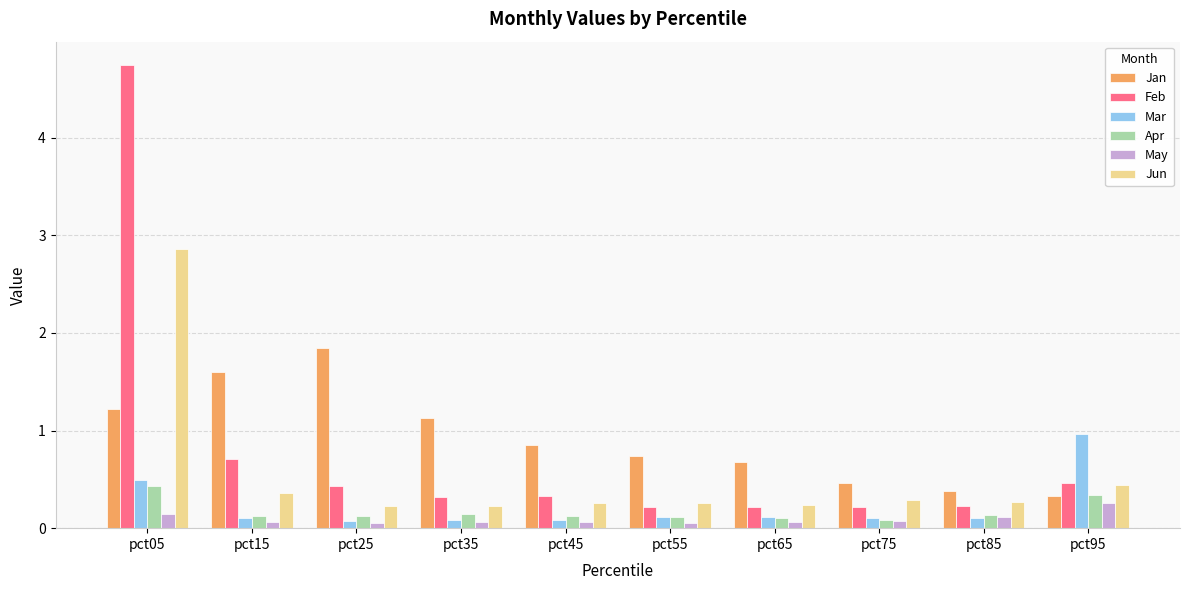

Is it true that May equals 0.1 at pct65?

True